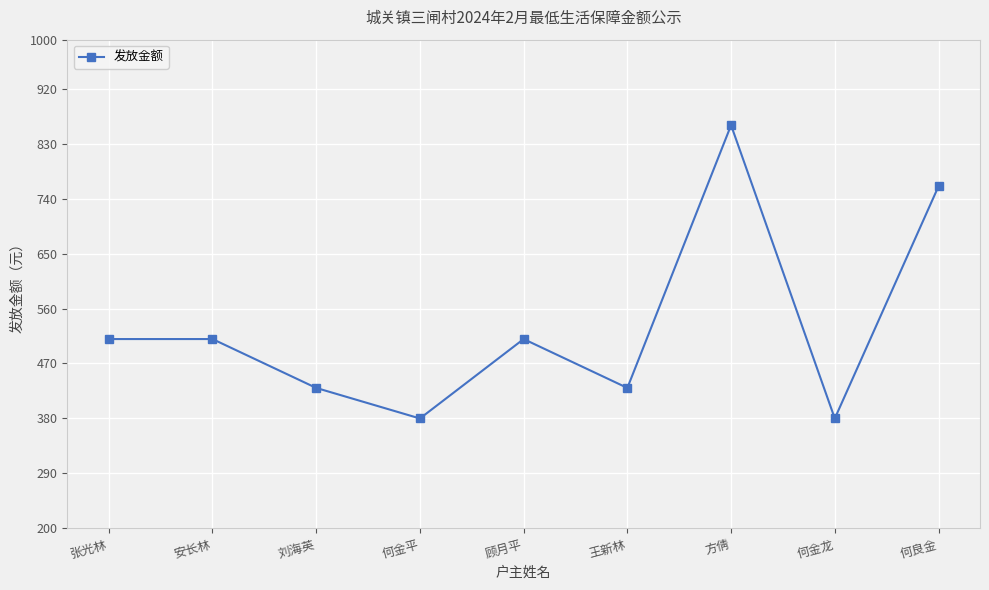

What is the change in value from 何金平 to 方倩?

+480